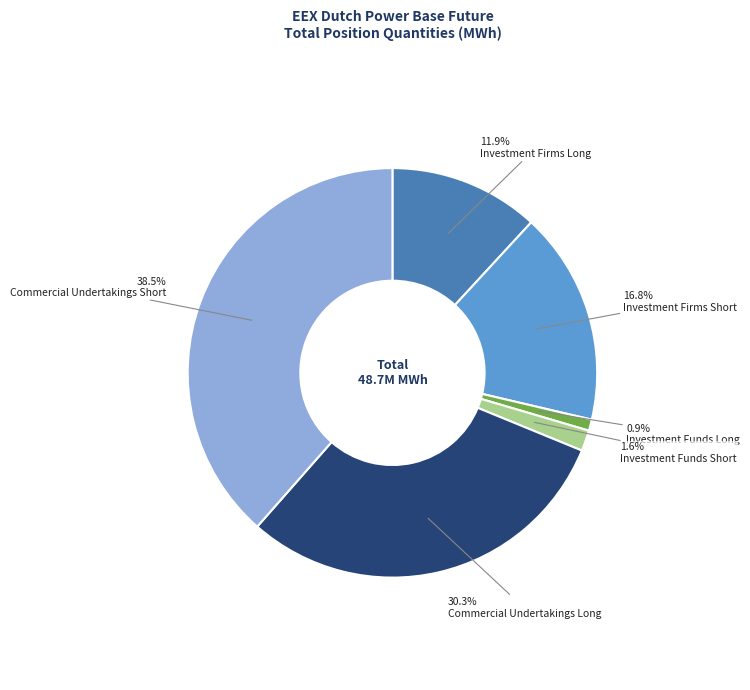

The Investment Firms Short slice represents 17% of the pie. True or false?

True